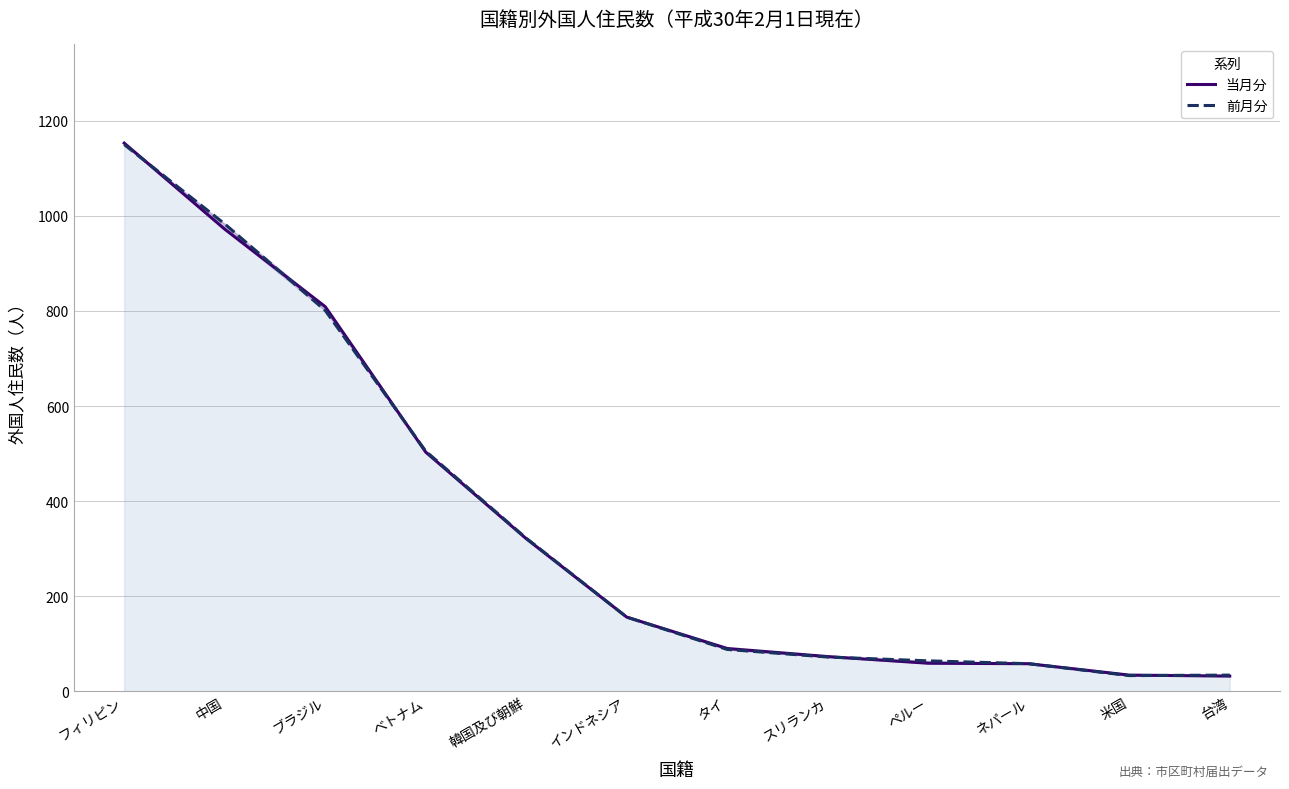

Reading left to right, extract all data points from this chart.

当月分: フィリピン=1153	中国=972	ブラジル=809	ベトナム=503	韓国及び朝鮮=321	インドネシア=156	タイ=90	スリランカ=73	ペルー=59	ネパール=58	米国=34	台湾=32
前月分: フィリピン=1150	中国=983	ブラジル=801	ベトナム=505	韓国及び朝鮮=322	インドネシア=156	タイ=88	スリランカ=72	ペルー=64	ネパール=58	米国=33	台湾=34